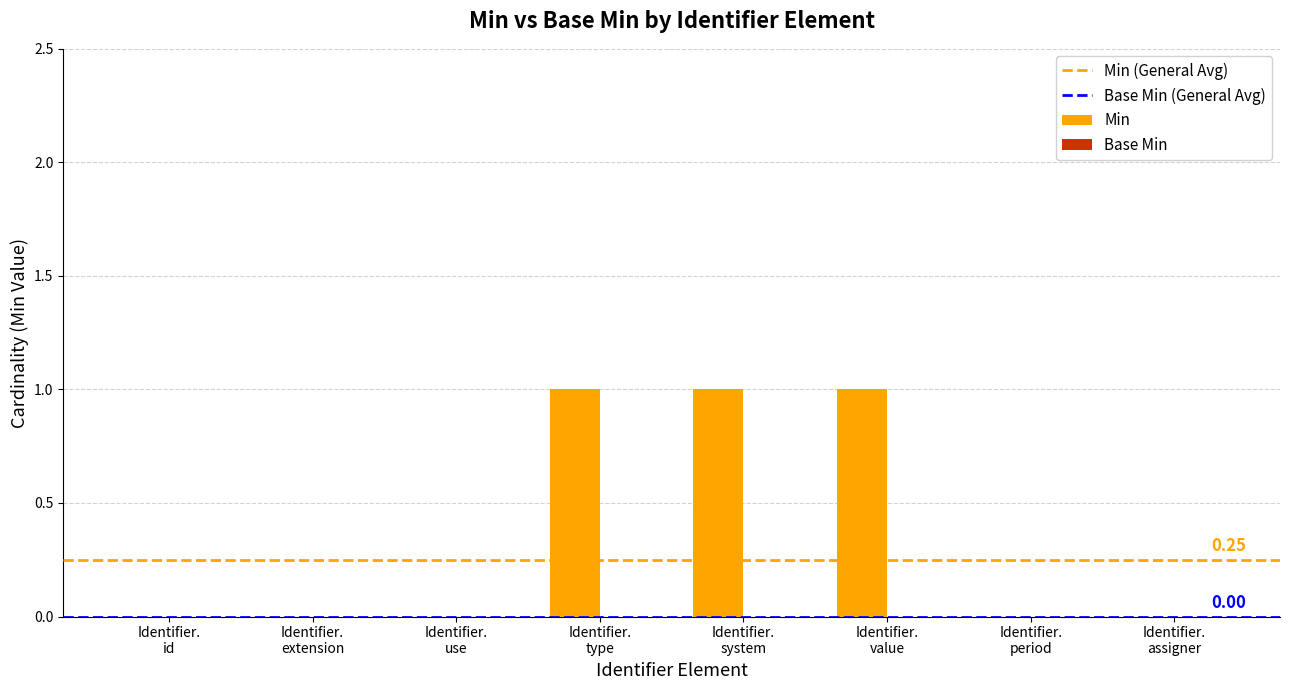

What is the sum of all values?

3